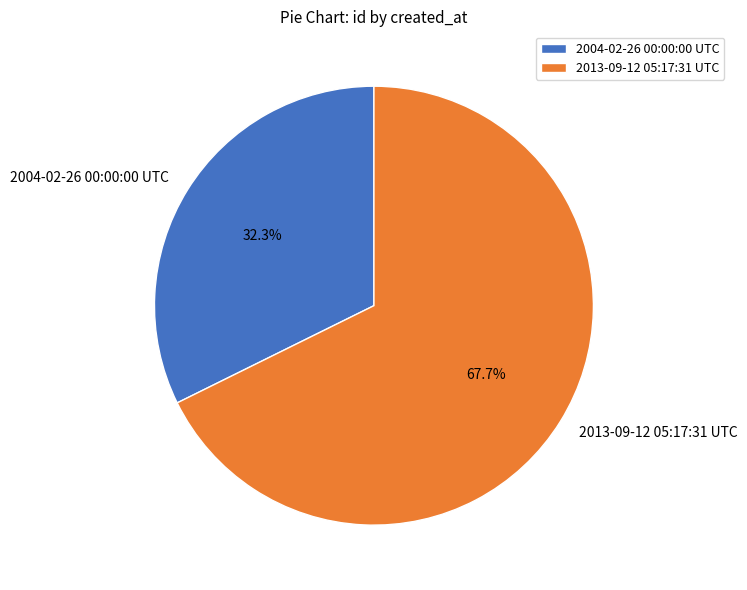

Between 2004-02-26 00:00:00 UTC and 2013-09-12 05:17:31 UTC, which is larger?

2013-09-12 05:17:31 UTC